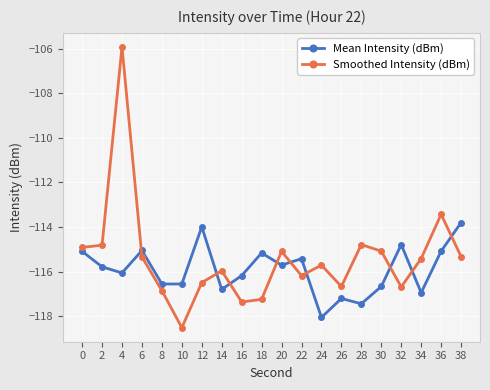

What is the difference between the second highest and second lowest values in the Mean Intensity (dBm) series?

3.5